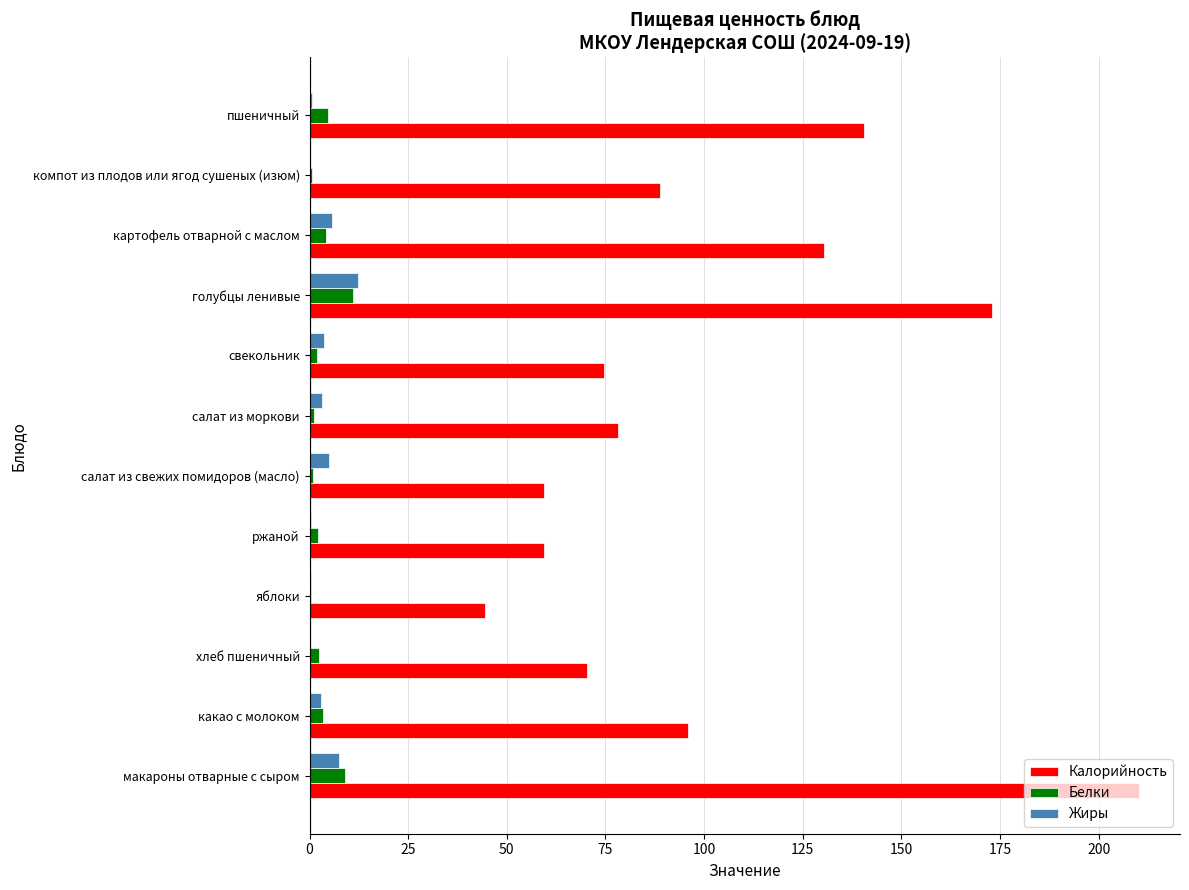

Is it true that Калорийность equals 210.1 at макароны отварные с сыром?

True